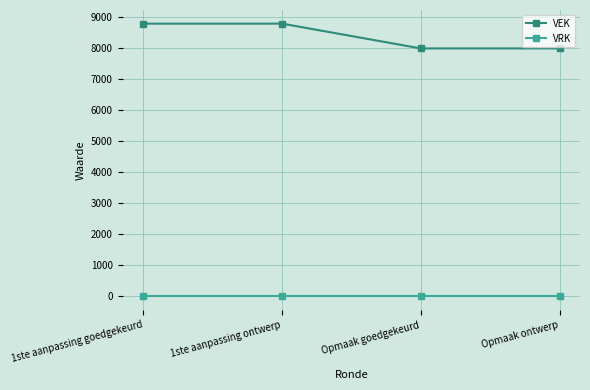

What is the average value of the VEK series?

8400